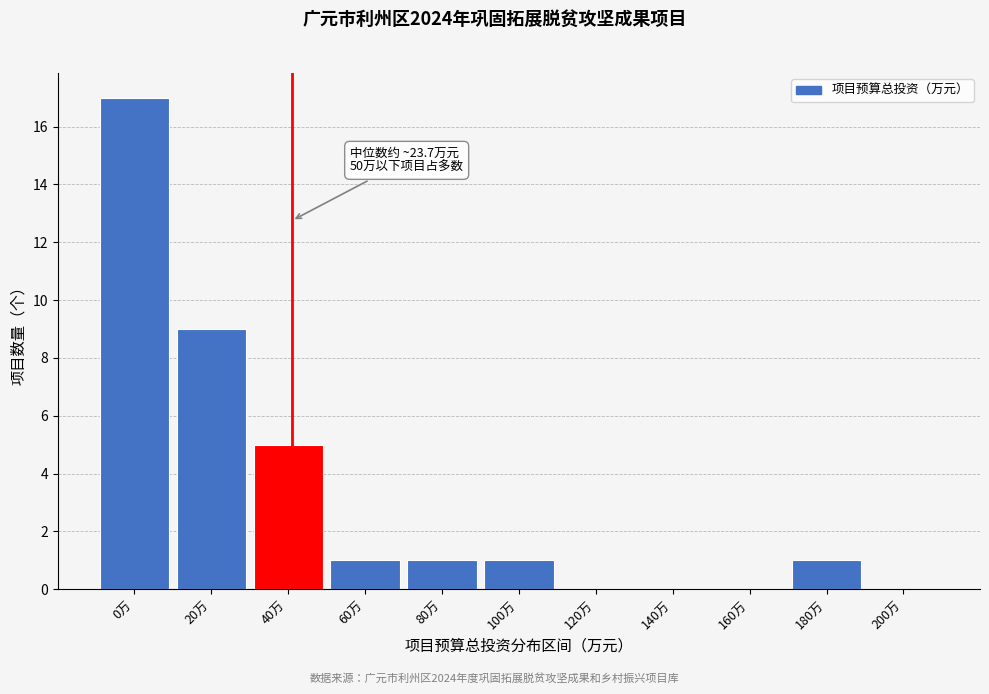

Reading left to right, what are all the values shown in this chart?

0万=17	20万=9	40万=5	60万=1	80万=1	100万=1	120万=0	140万=0	160万=0	180万=1	200万=0